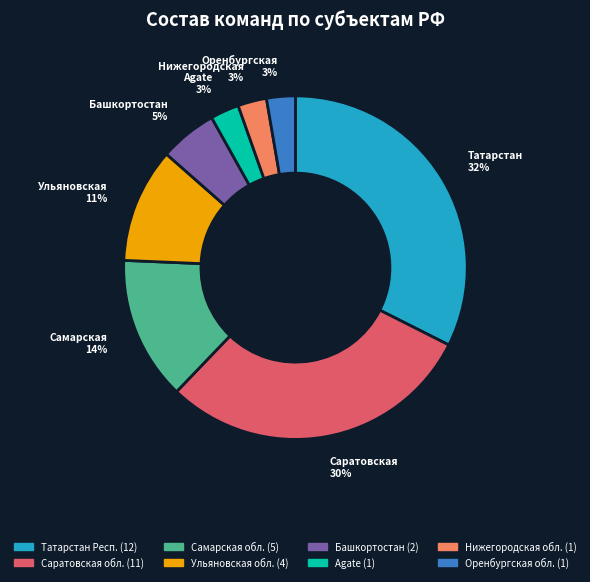

Count the number of slices in the pie.

8